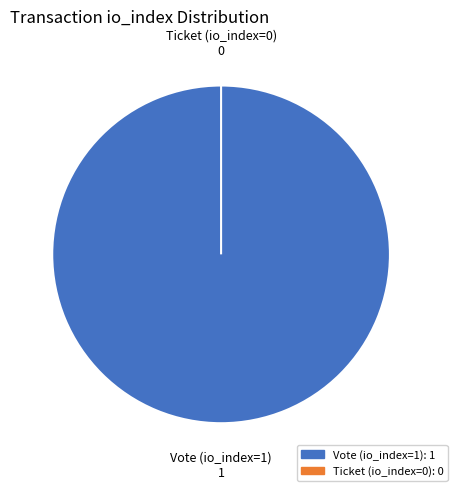

Combined, do Ticket (io_index=0) and Vote (io_index=1) account for over 50%?

Yes